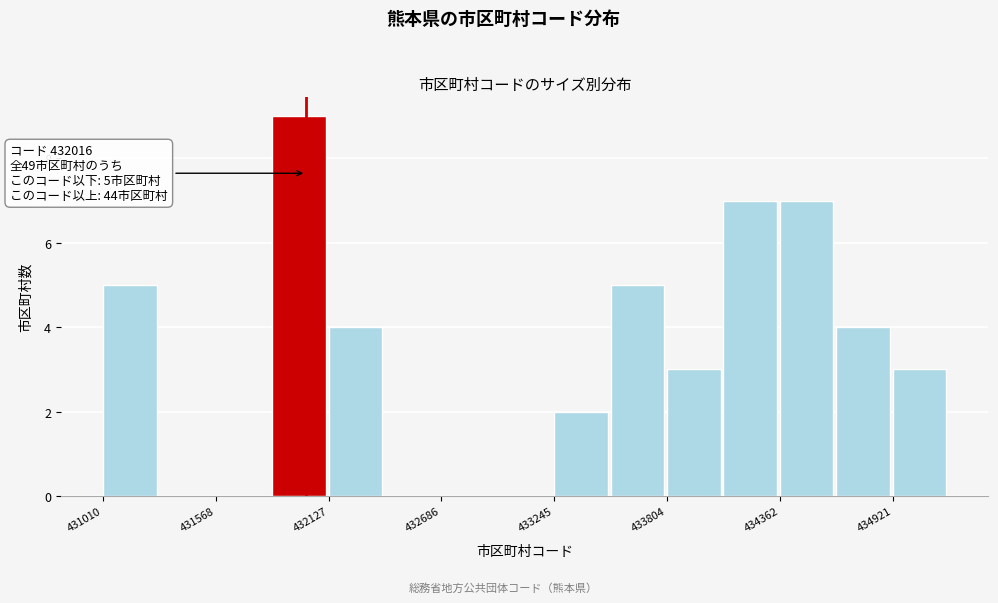

Around what value on the x-axis is the tallest bar? Give the approximate position of its centre, as read against the axis.

432000